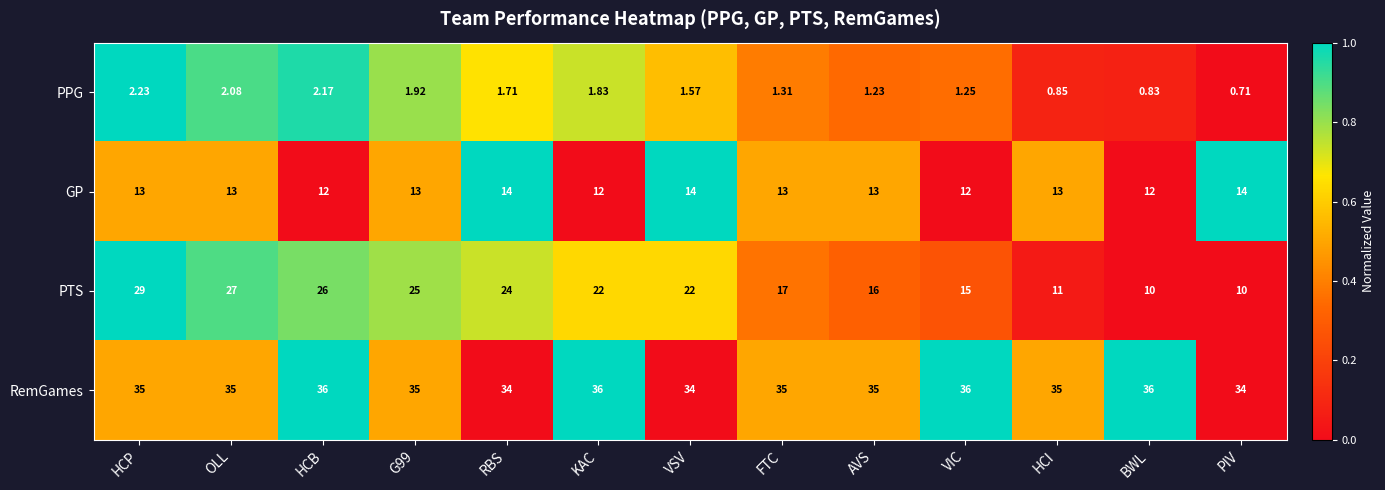

At which category does the chart reach its minimum across all series?

PIV